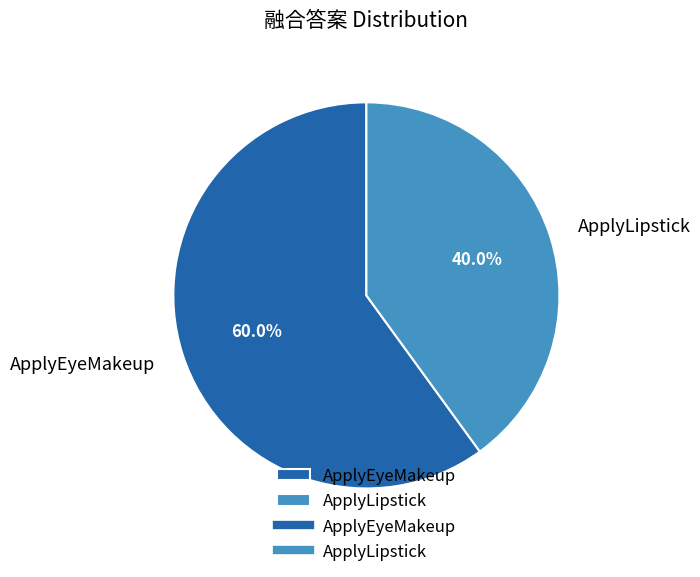

Which slice represents more than half of the pie?

ApplyEyeMakeup